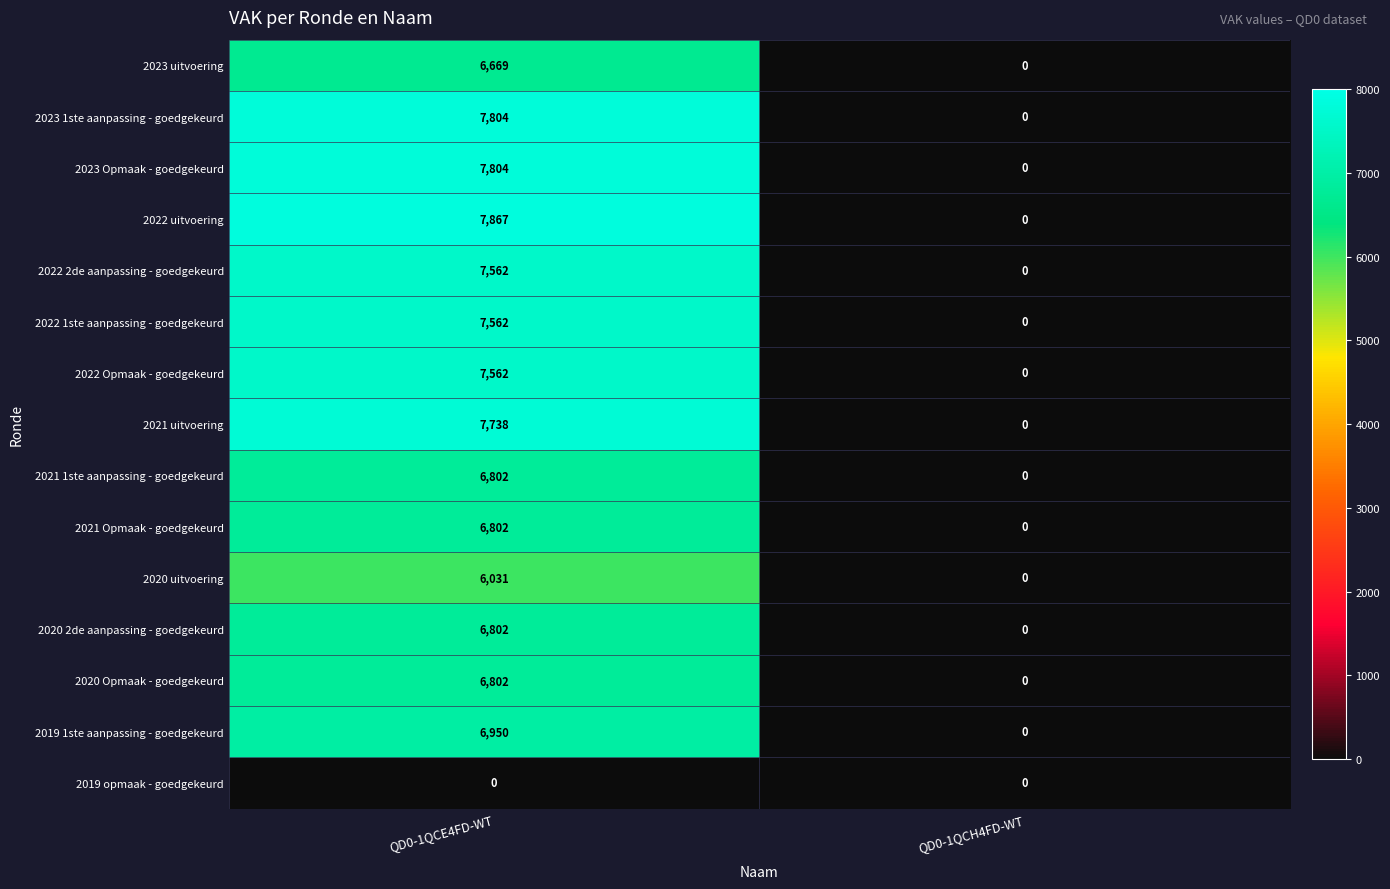

Reading left to right, list all the values displayed in this chart.

2023 uitvoering: QD0-1QCE4FD-WT=6669	QD0-1QCH4FD-WT=0
2023 1ste aanpassing - goedgekeurd: QD0-1QCE4FD-WT=7804	QD0-1QCH4FD-WT=0
2023 Opmaak - goedgekeurd: QD0-1QCE4FD-WT=7804	QD0-1QCH4FD-WT=0
2022 uitvoering: QD0-1QCE4FD-WT=7867	QD0-1QCH4FD-WT=0
2022 2de aanpassing - goedgekeurd: QD0-1QCE4FD-WT=7562	QD0-1QCH4FD-WT=0
2022 1ste aanpassing - goedgekeurd: QD0-1QCE4FD-WT=7562	QD0-1QCH4FD-WT=0
2022 Opmaak - goedgekeurd: QD0-1QCE4FD-WT=7562	QD0-1QCH4FD-WT=0
2021 uitvoering: QD0-1QCE4FD-WT=7738	QD0-1QCH4FD-WT=0
2021 1ste aanpassing - goedgekeurd: QD0-1QCE4FD-WT=6802	QD0-1QCH4FD-WT=0
2021 Opmaak - goedgekeurd: QD0-1QCE4FD-WT=6802	QD0-1QCH4FD-WT=0
2020 uitvoering: QD0-1QCE4FD-WT=6031	QD0-1QCH4FD-WT=0
2020 2de aanpassing - goedgekeurd: QD0-1QCE4FD-WT=6802	QD0-1QCH4FD-WT=0
2020 Opmaak - goedgekeurd: QD0-1QCE4FD-WT=6802	QD0-1QCH4FD-WT=0
2019 1ste aanpassing - goedgekeurd: QD0-1QCE4FD-WT=6950	QD0-1QCH4FD-WT=0
2019 opmaak - goedgekeurd: QD0-1QCE4FD-WT=0	QD0-1QCH4FD-WT=0